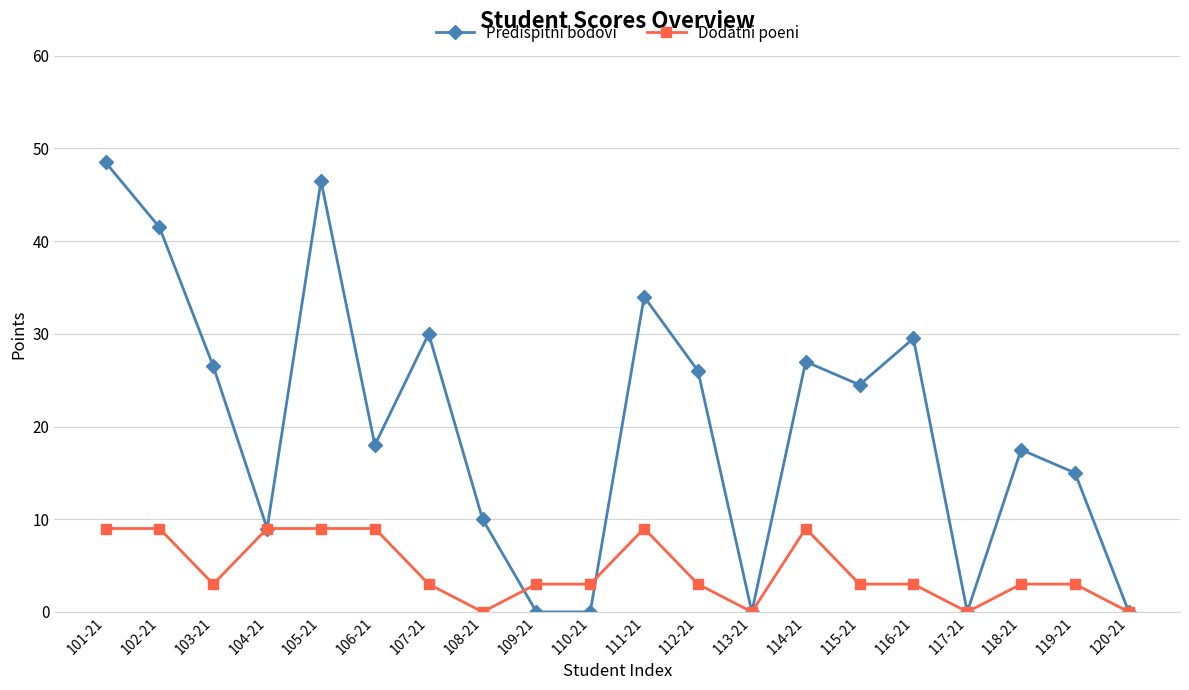

What value does the Predispitni bodovi series have at 118-21?

17.5